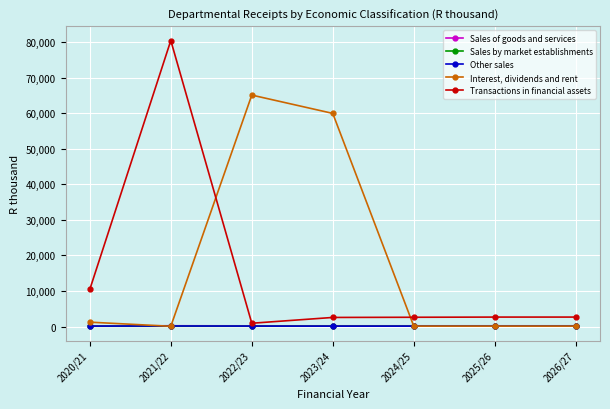

The value of Interest, dividends and rent at 2022/23 is 85860. True or false?

False